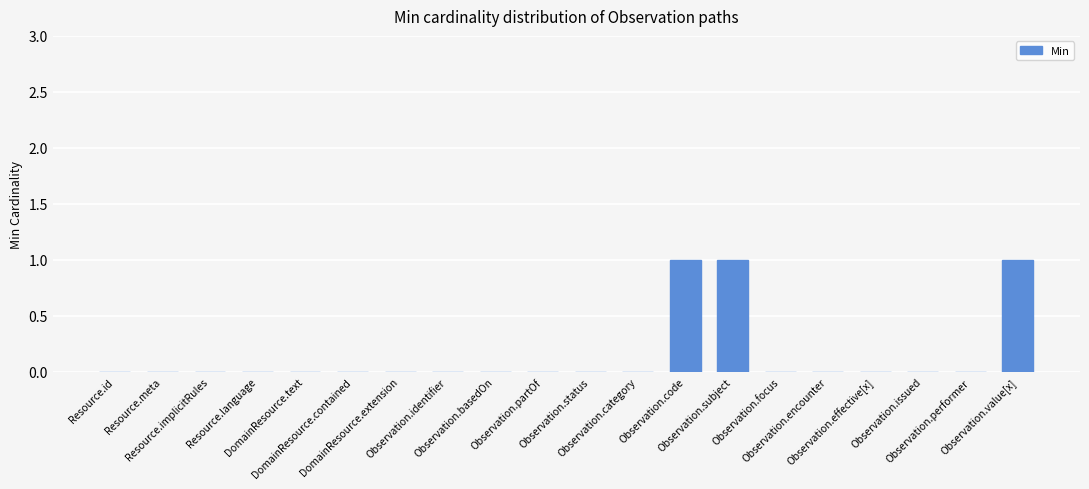

What is the sum of all values?

3